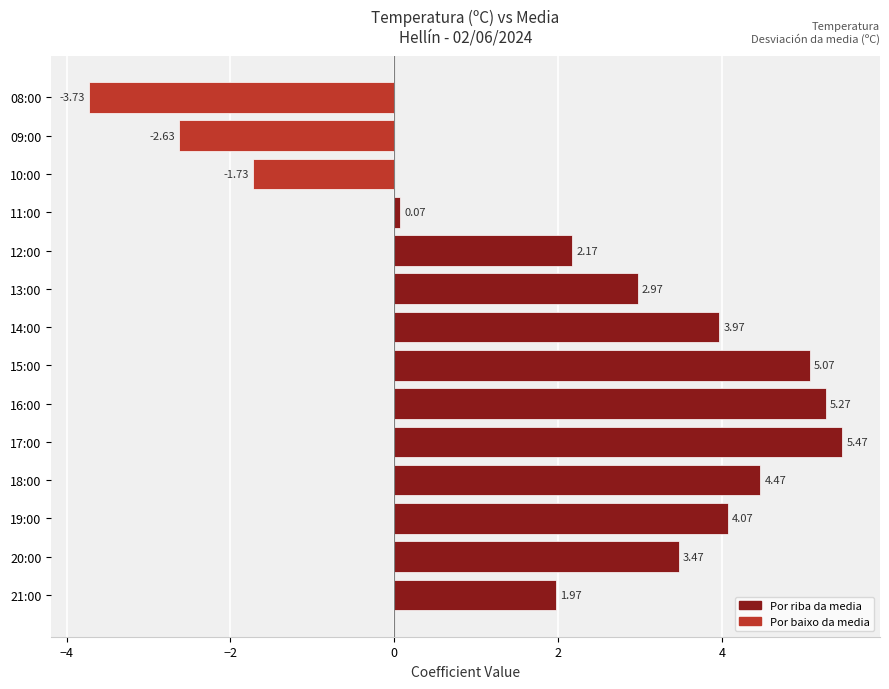

What is the sum of the values at 15:00 and 19:00?

9.1